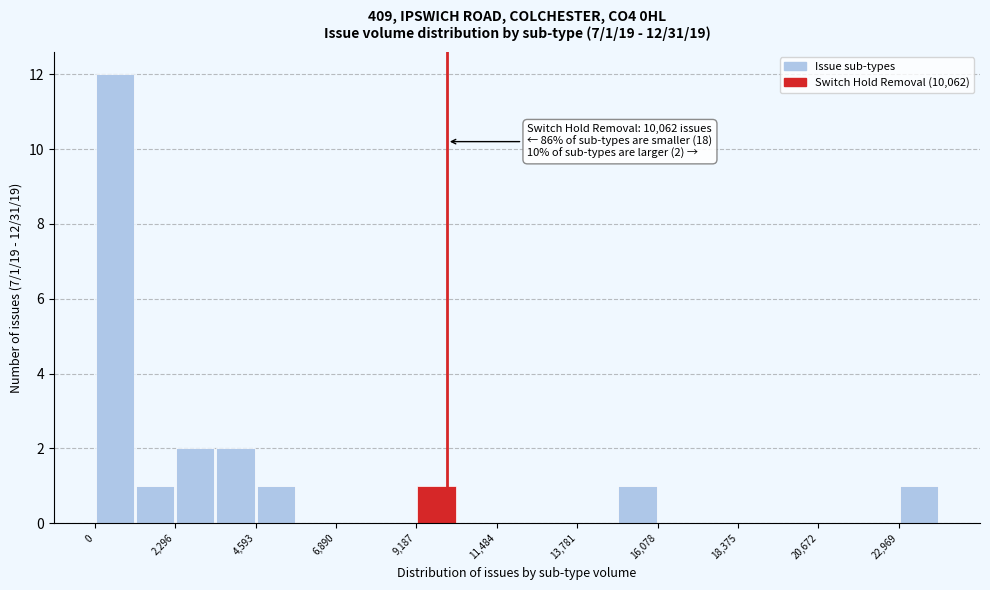

Around what value on the x-axis is the tallest bar? Give the approximate position of its centre, as read against the axis.

500